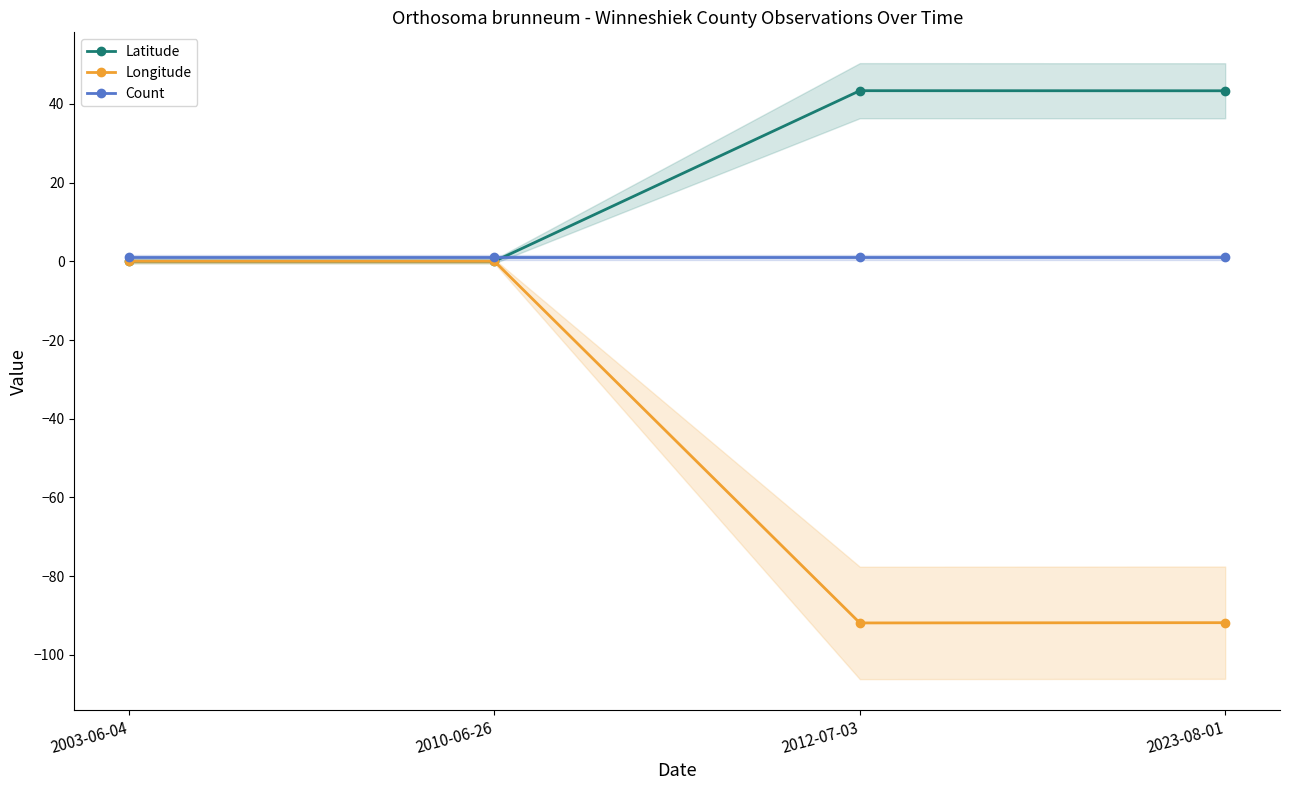

True or false: Count and Longitude intersect in this chart.

False